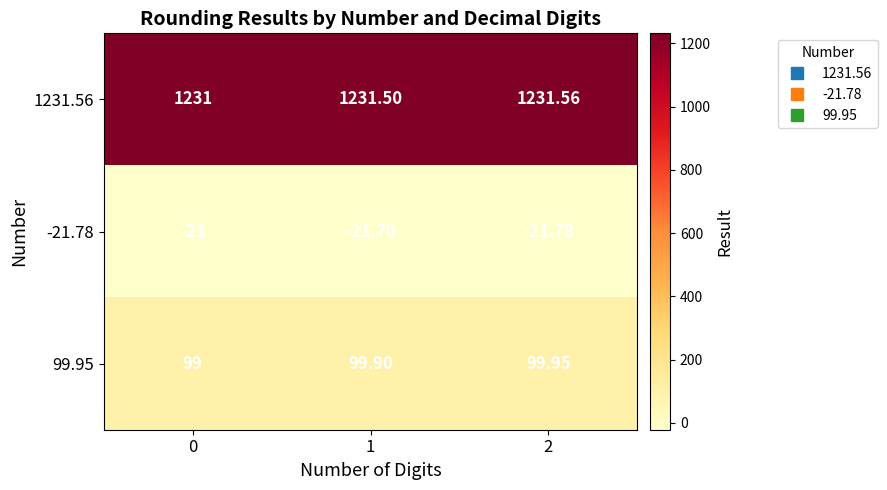

What is the spread (max minus min) of values at 2?

1253.3